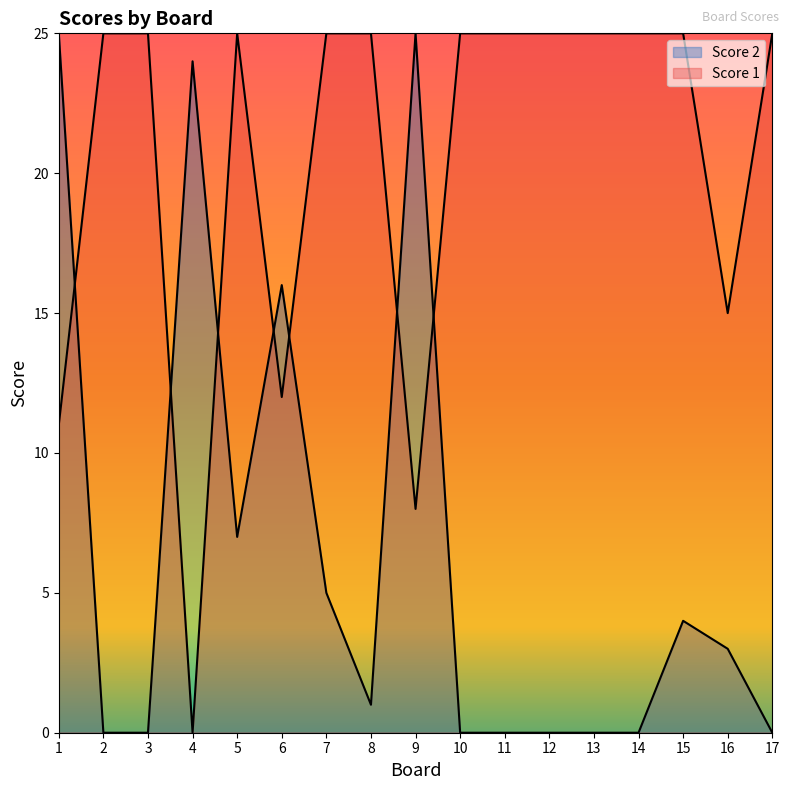

At 3, list the series in order from smallest to largest.

Score 2, Score 1